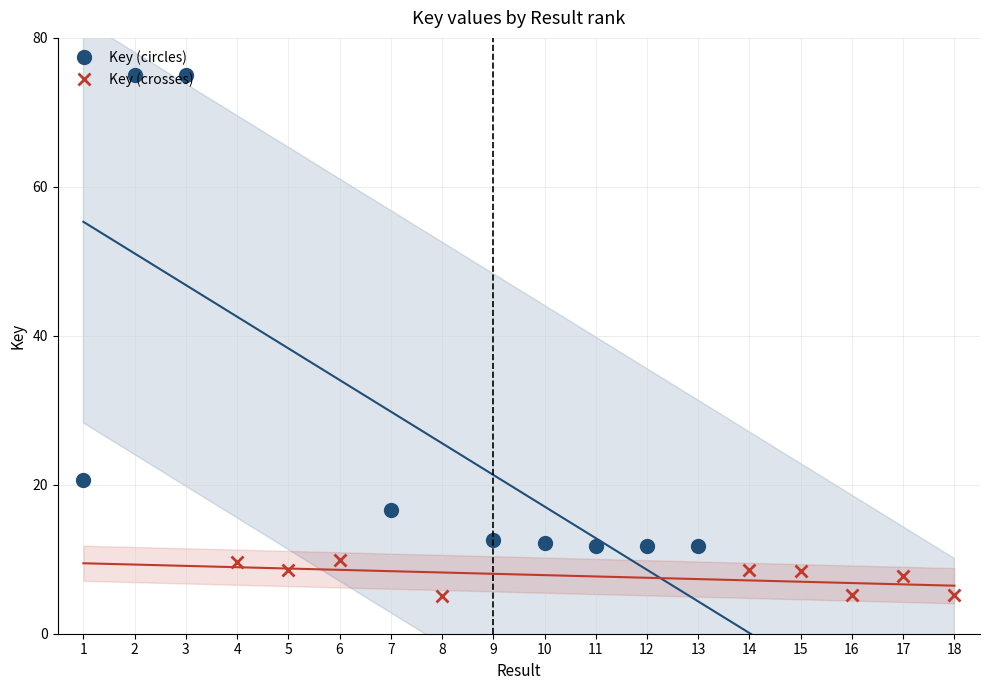

In Key (crosses), how many points are higher than both neighbors (excluding endpoints)?

3